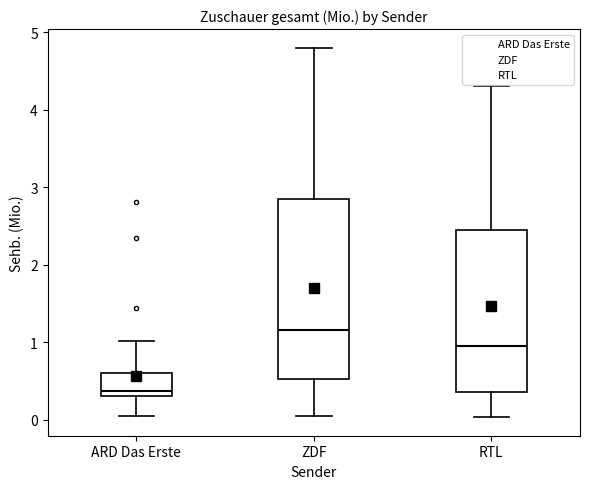

Reading left to right, transcribe this box plot: for each box, give where its median line is, the range the box spans, and where its two whiskers end, as read against the y-axis. The values are not printed on the chart, so give them approximately, as read against the axis.

ARD Das Erste: median 0.4, box 0.3 to 0.6, whiskers 0.0 to 1.0
ZDF: median 1.2, box 0.5 to 2.9, whiskers 0.1 to 4.8
RTL: median 1.0, box 0.4 to 2.5, whiskers 0.0 to 4.3